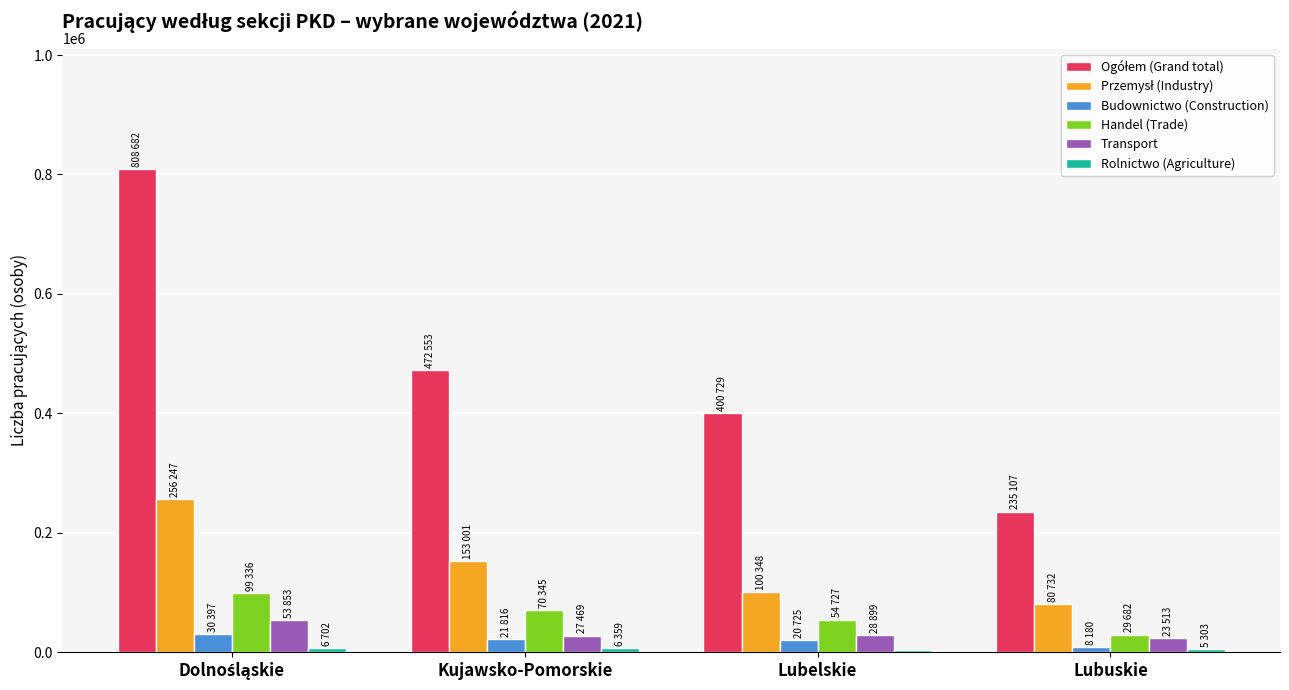

What is the sum of all Transport values?

133734